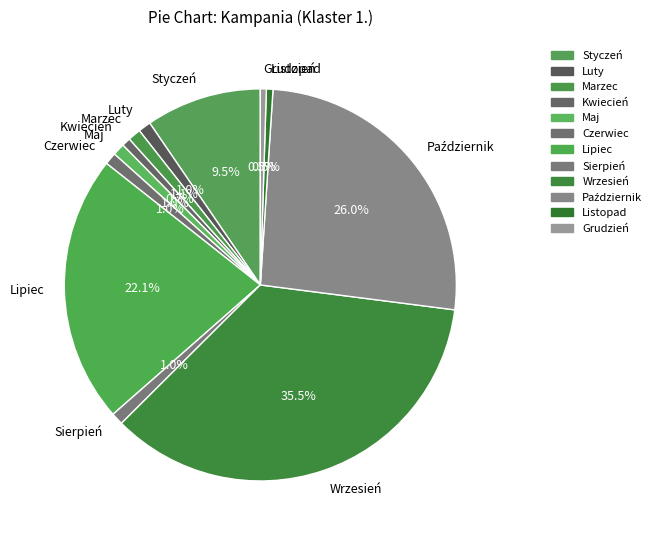

Between Luty and Lipiec, which is larger?

Lipiec